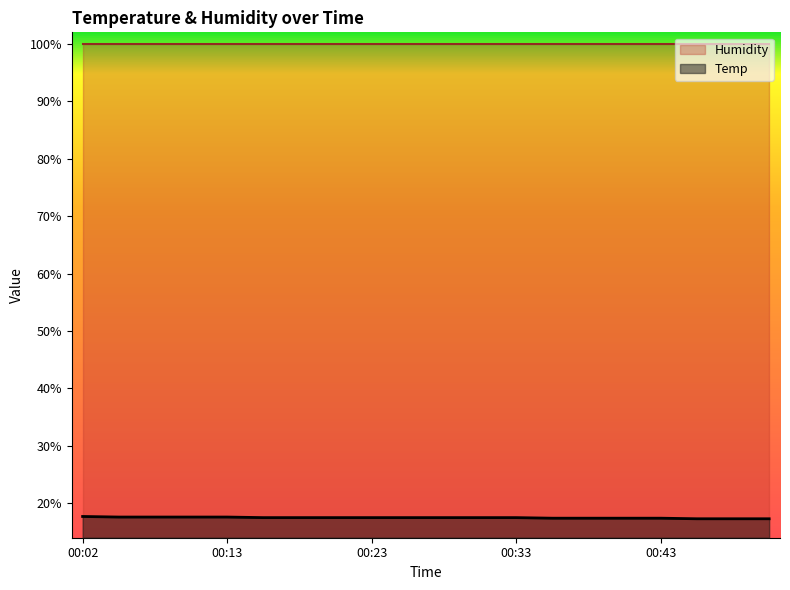

Count the values in the range 17 to 18.

20